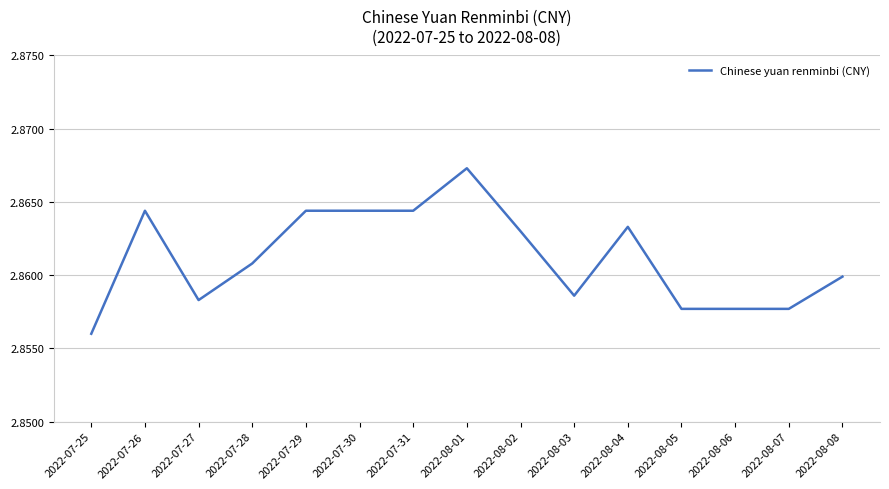

Does the chart display data point markers on the line(s)?

No